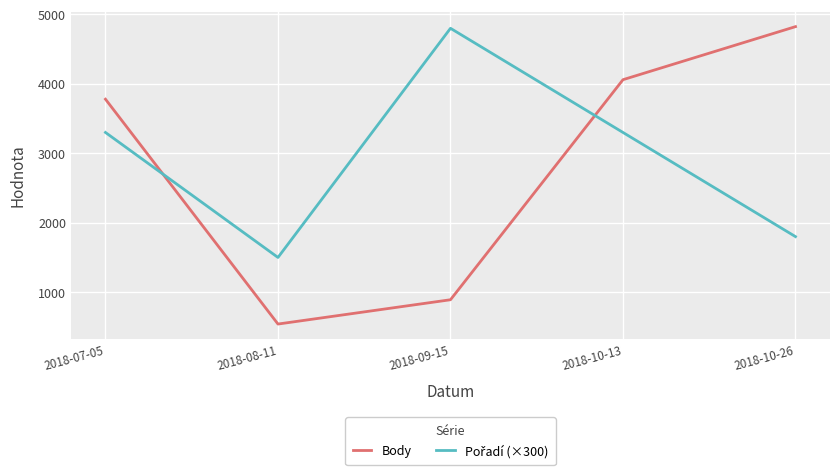

What is the difference between the highest and lowest values at 2018-09-15?

3909